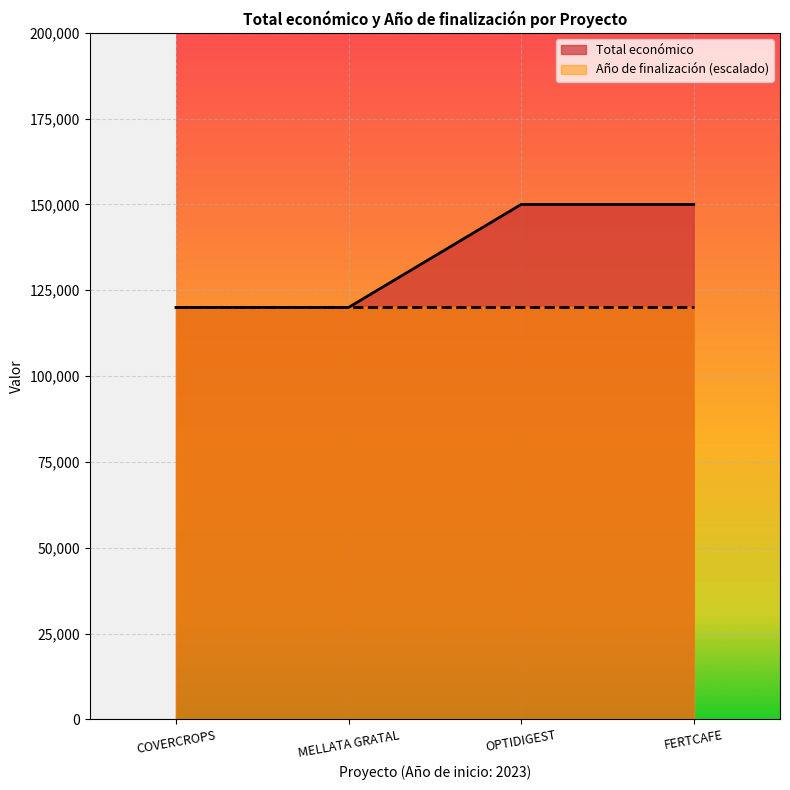

At which label is the value closest to 135000?

COVERCROPS